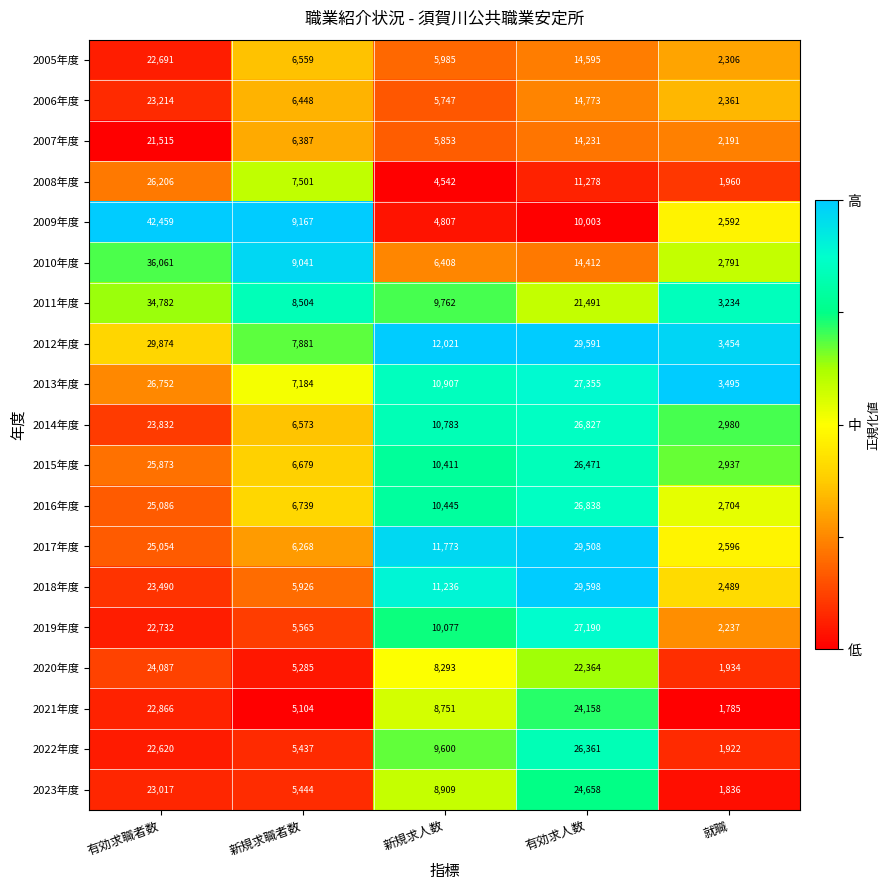

Which series has the largest total across all categories?

2012年度